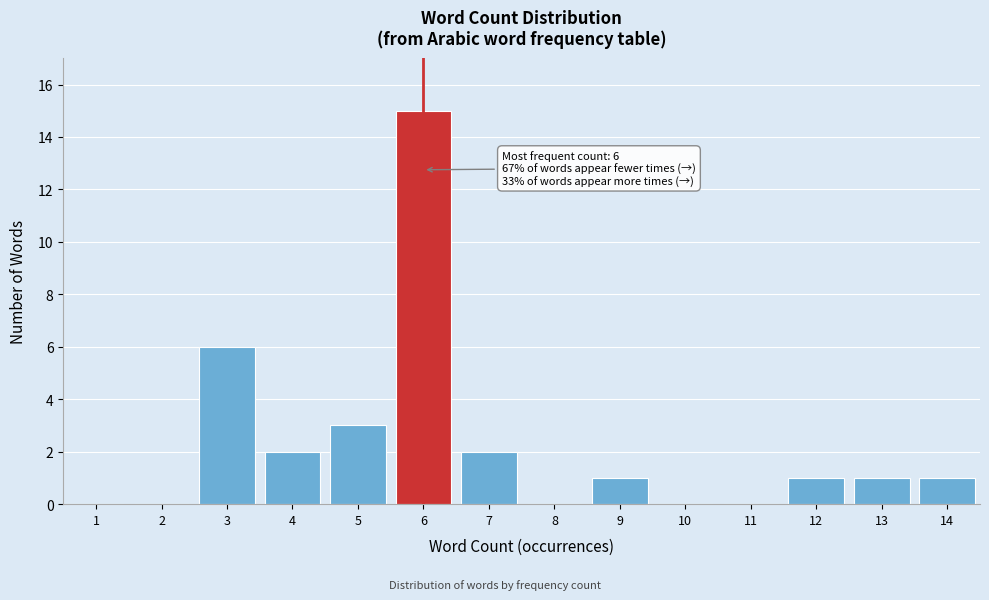

Reading left to right, what are all the values shown in this chart?

1=0	2=0	3=6	4=2	5=3	6=15	7=2	8=0	9=1	10=0	11=0	12=1	13=1	14=1